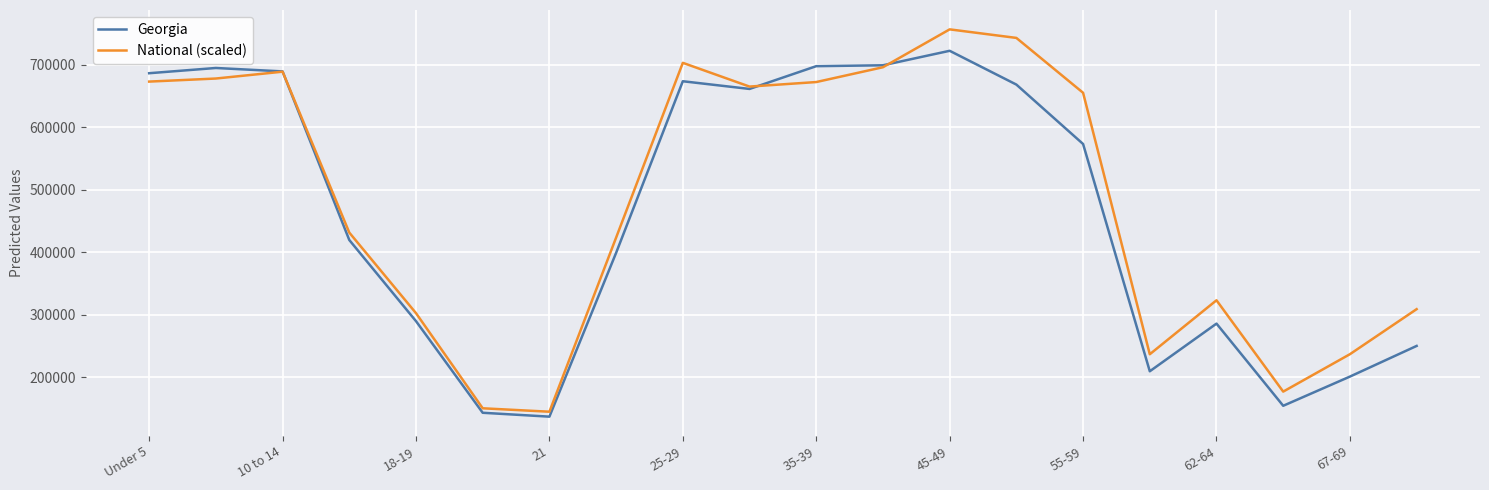

Rank the series by their maximum value, from highest to lowest.

National (scaled), Georgia